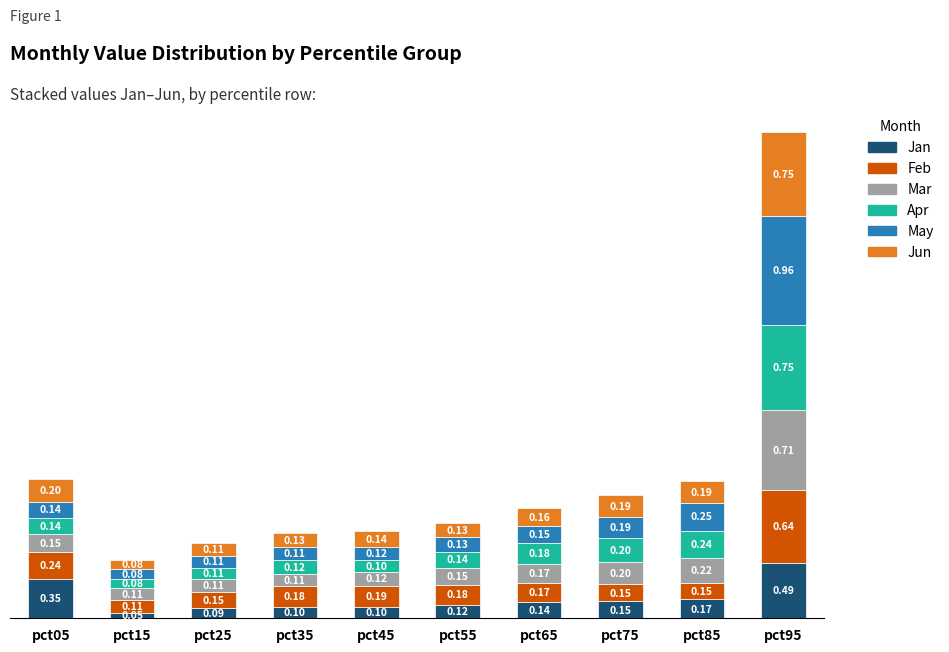

Are the bars horizontal?

No